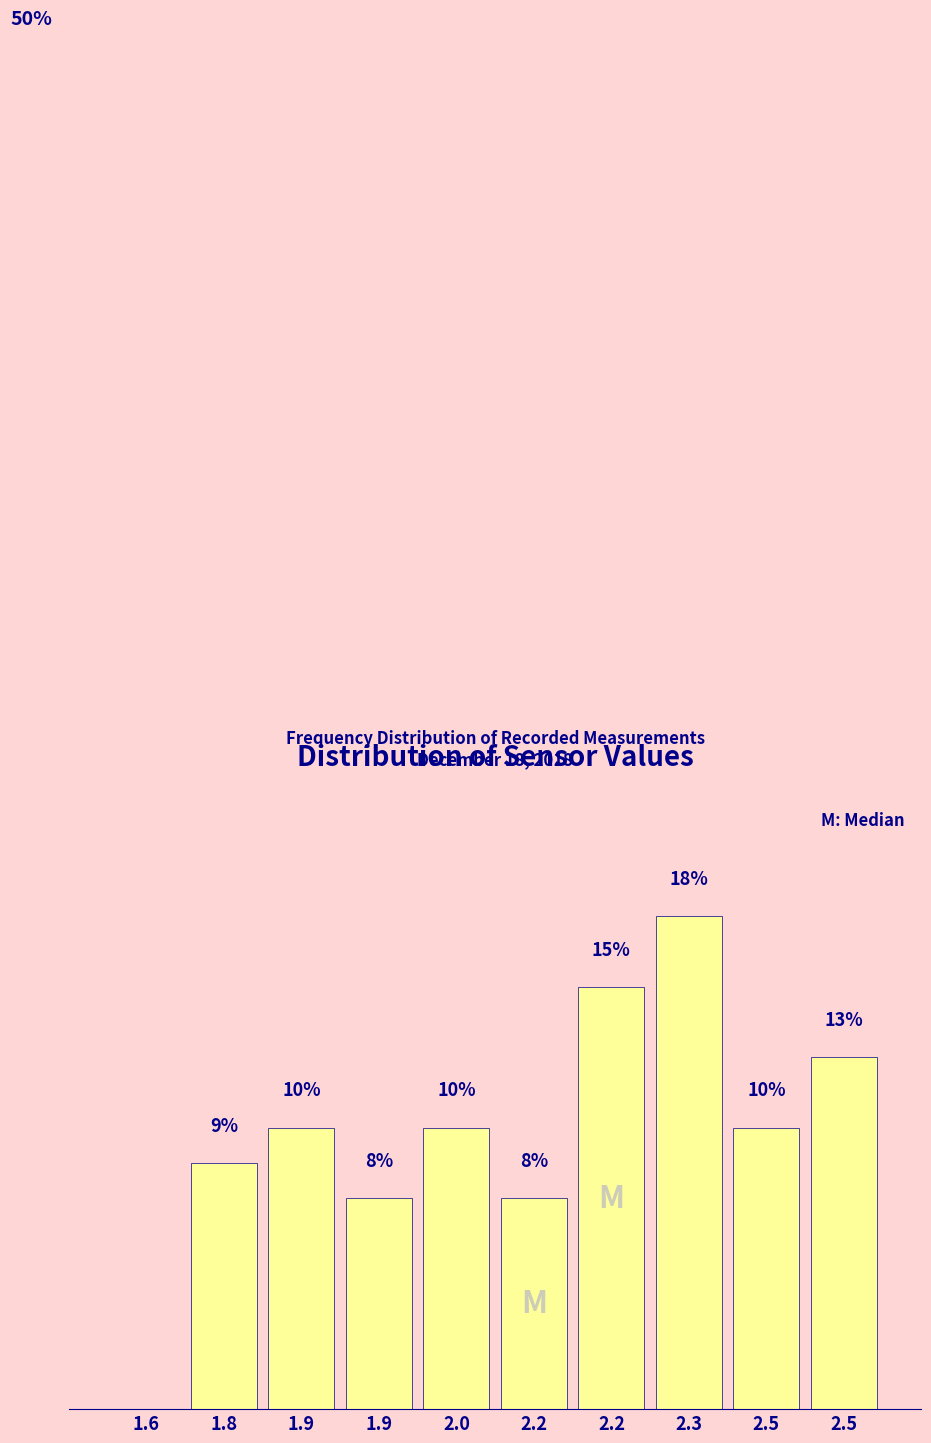

Are the bars horizontal?

No